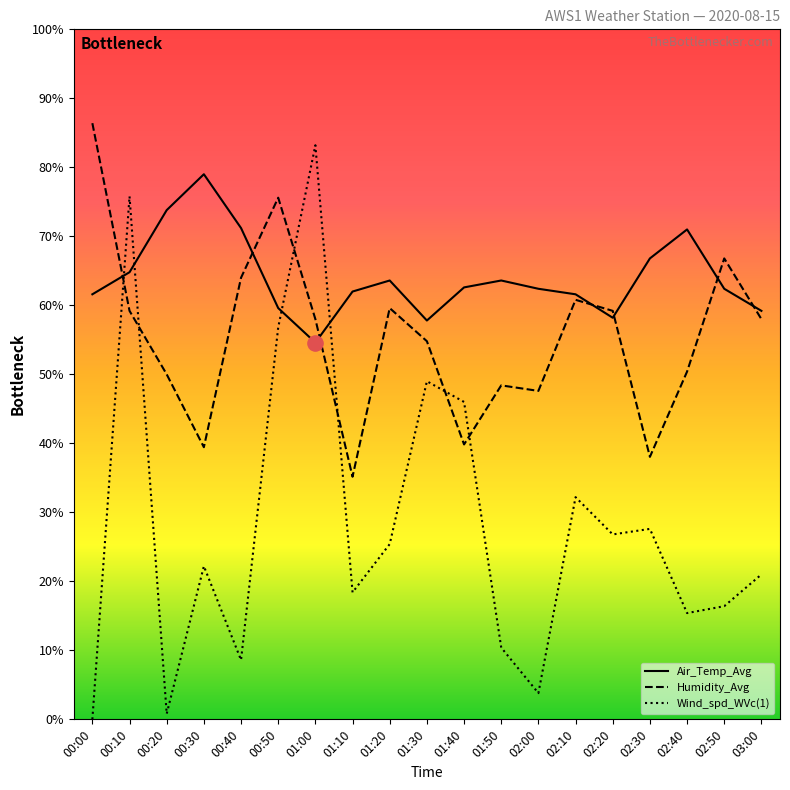

Which series contains the lowest Y value?

Wind_spd_WVc(1)